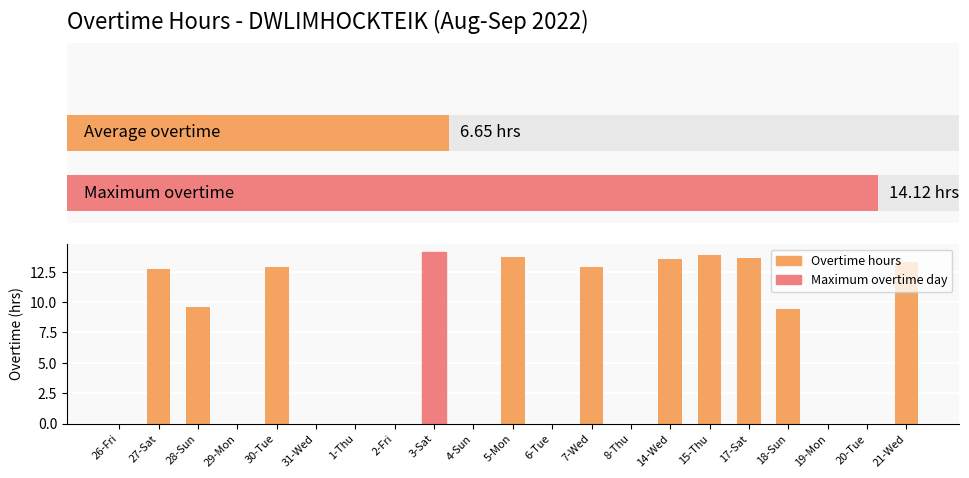

What position from the right is 29-Mon?

18